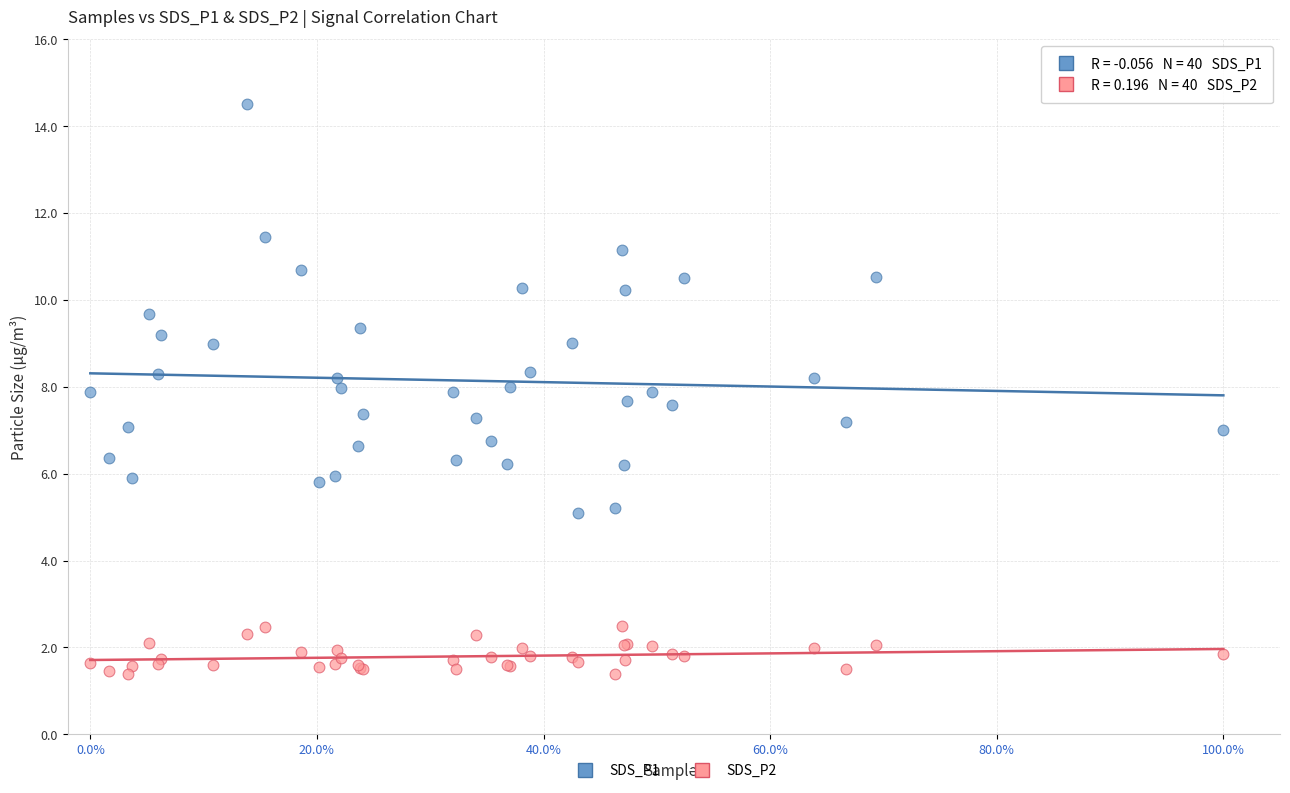

Which series reaches the maximum Y coordinate?

SDS_P1